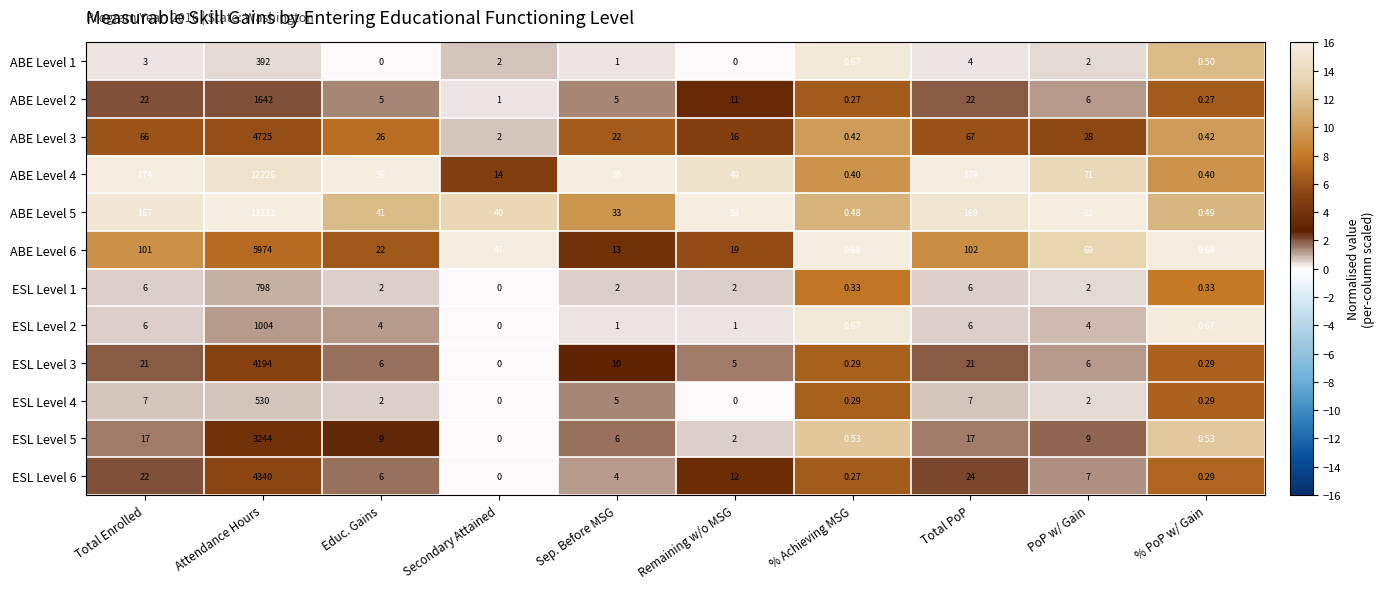

At which label is ABE Level 4 closest to 6113?

Total PoP